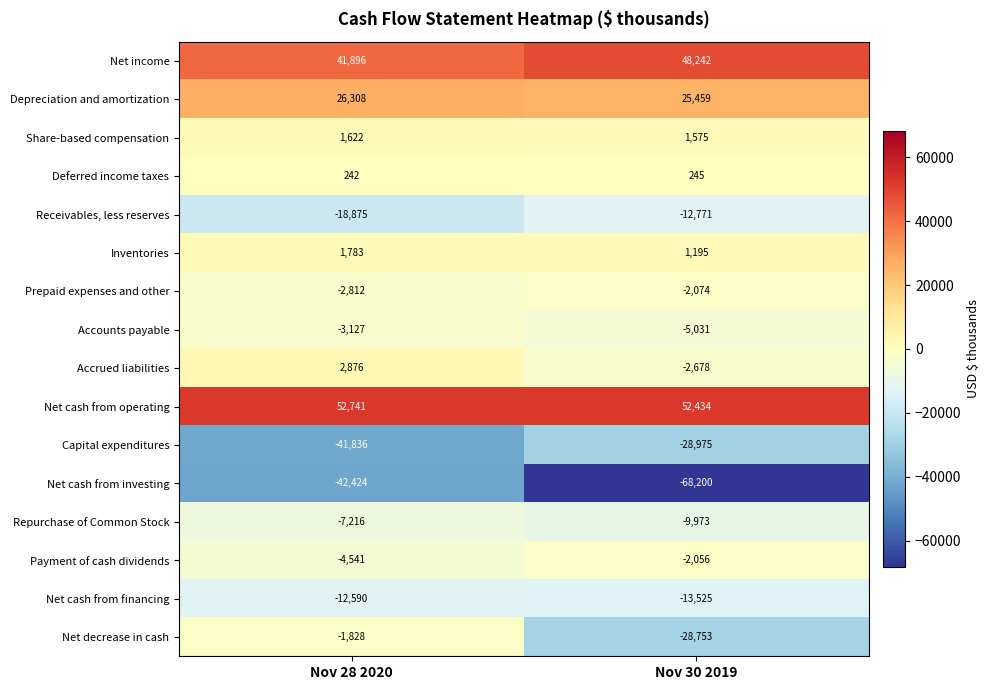

Is the value of Net cash from operating at Nov 30 2019 greater than the value of Share-based compensation at Nov 30 2019?

Yes